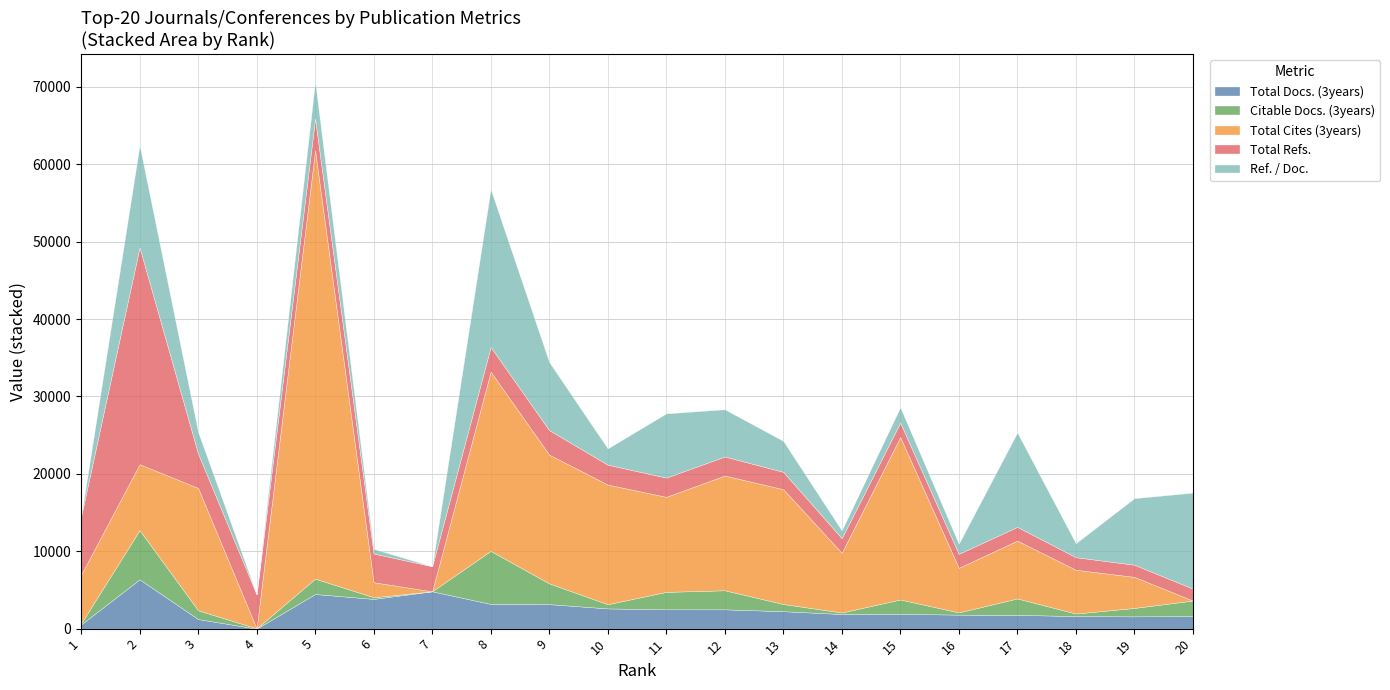

Which category has the lowest value across all series?

4